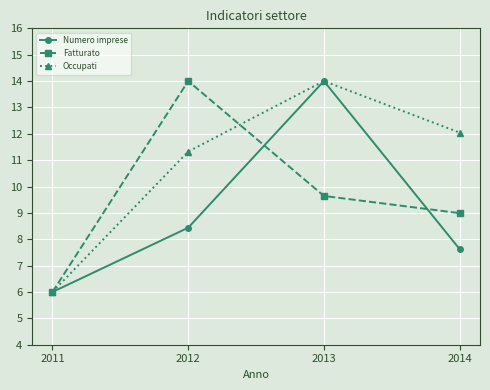

At how many categories does at least one series exceed 9?

3